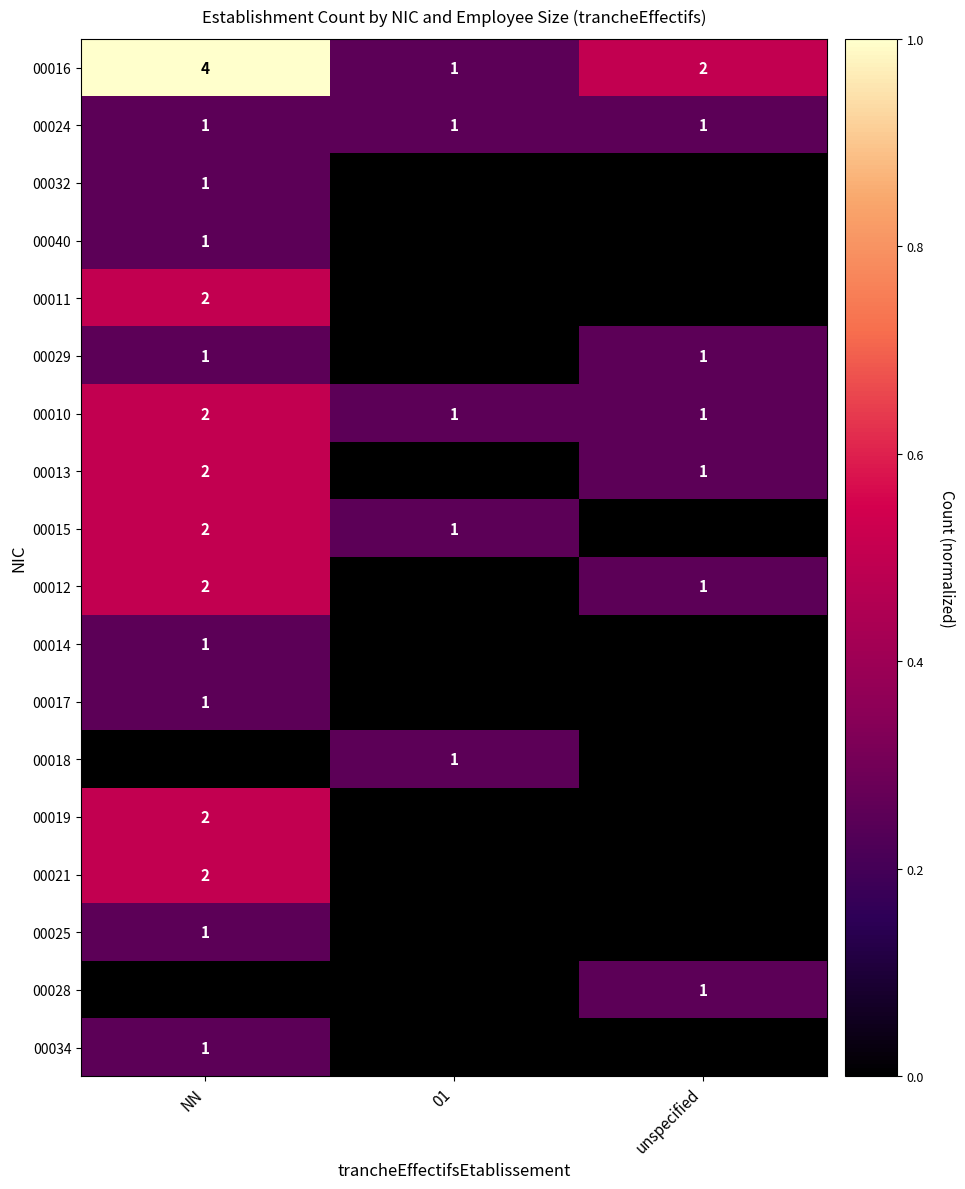

The 00034 series shows 1 at NN. True or false?

True